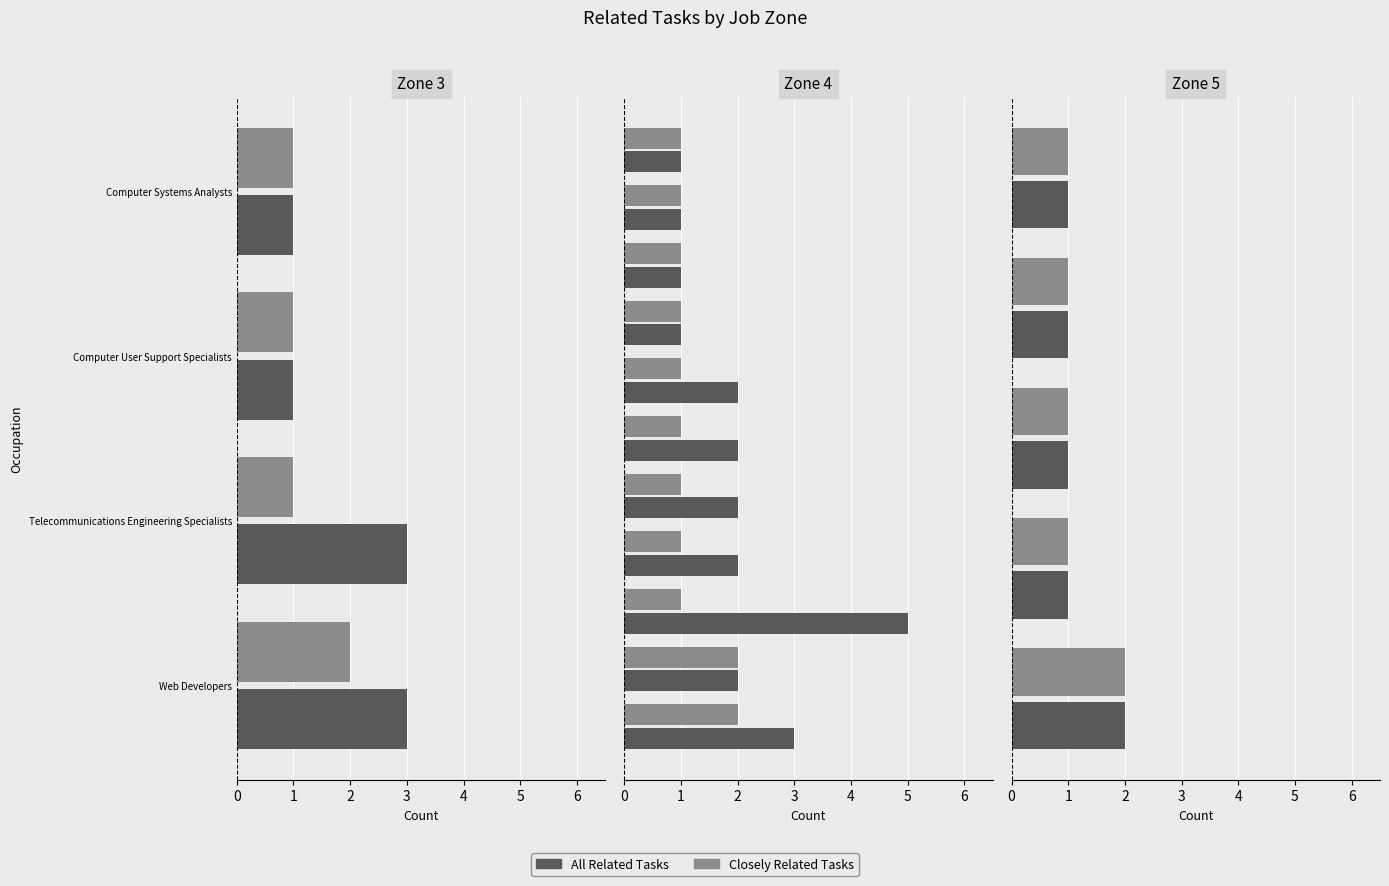

What is the value of the All Related Tasks bar at the 3rd from the left?

1